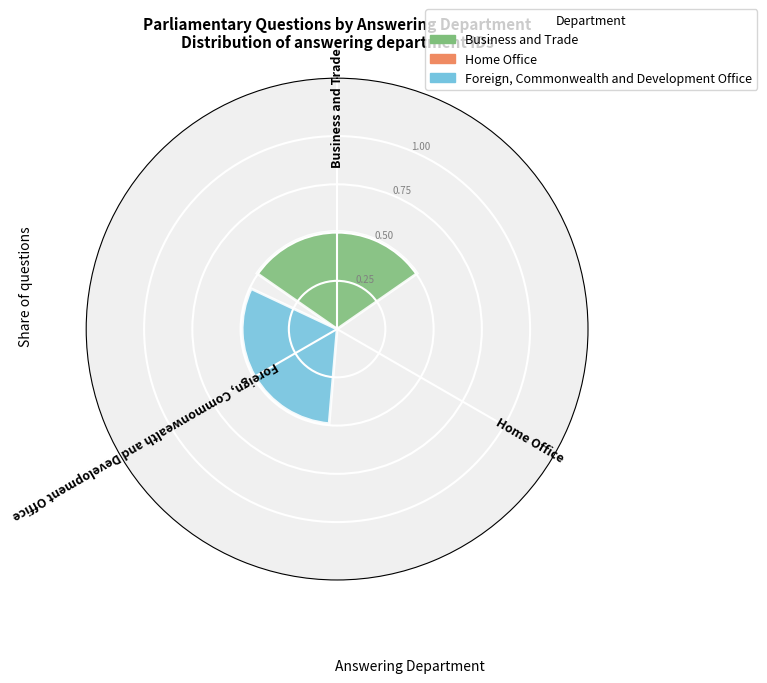

How many series are shown in this chart?

3